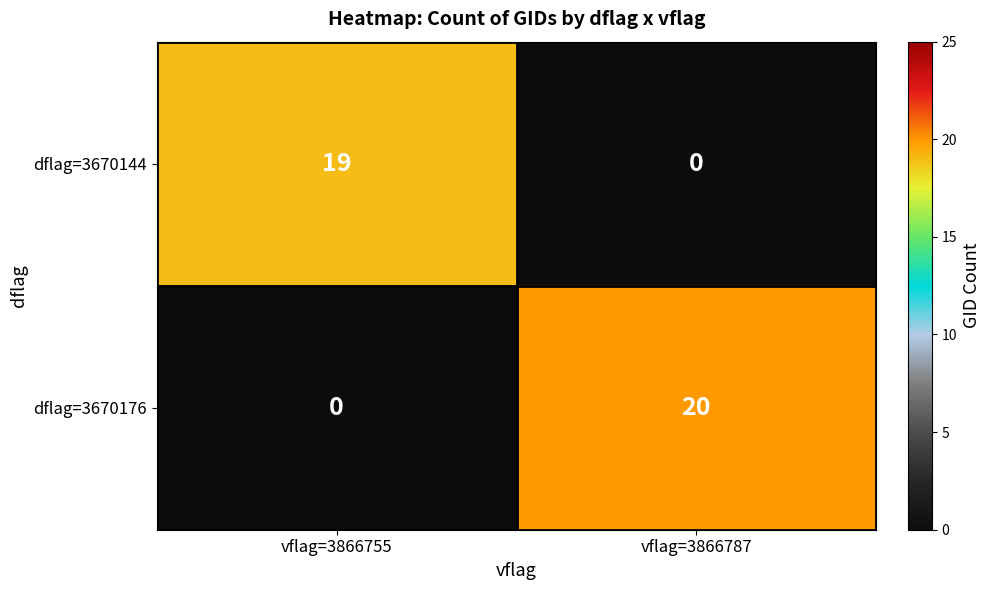

What is the total value across all series at vflag=3866755?

19